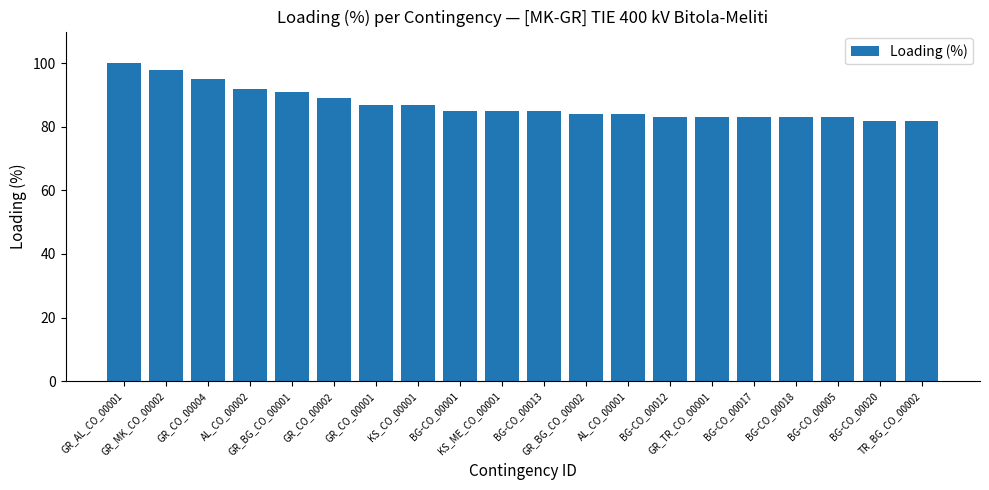

True or false: the data shows 34 at BG-CO_00005.

False